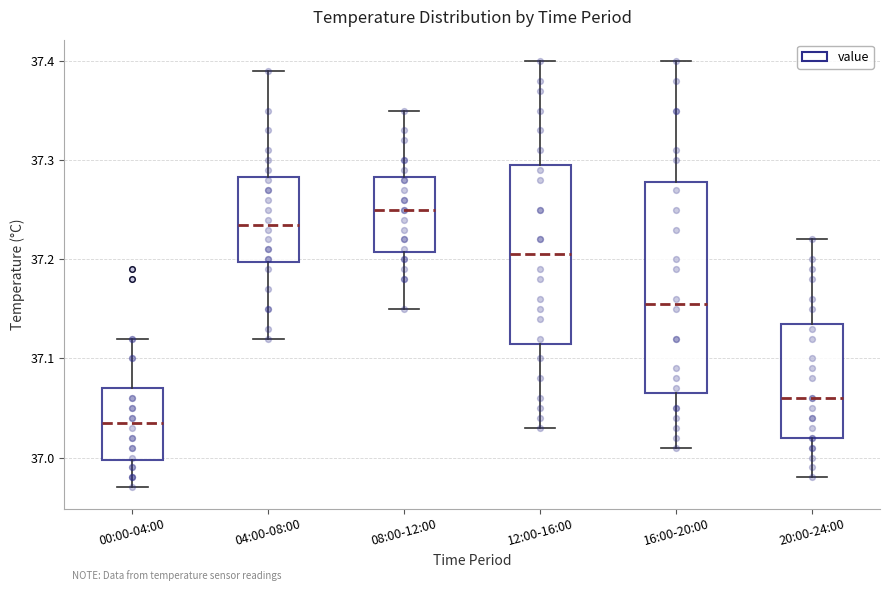

Which box is the tallest, from its lower edge to its upper edge?

16:00-20:00